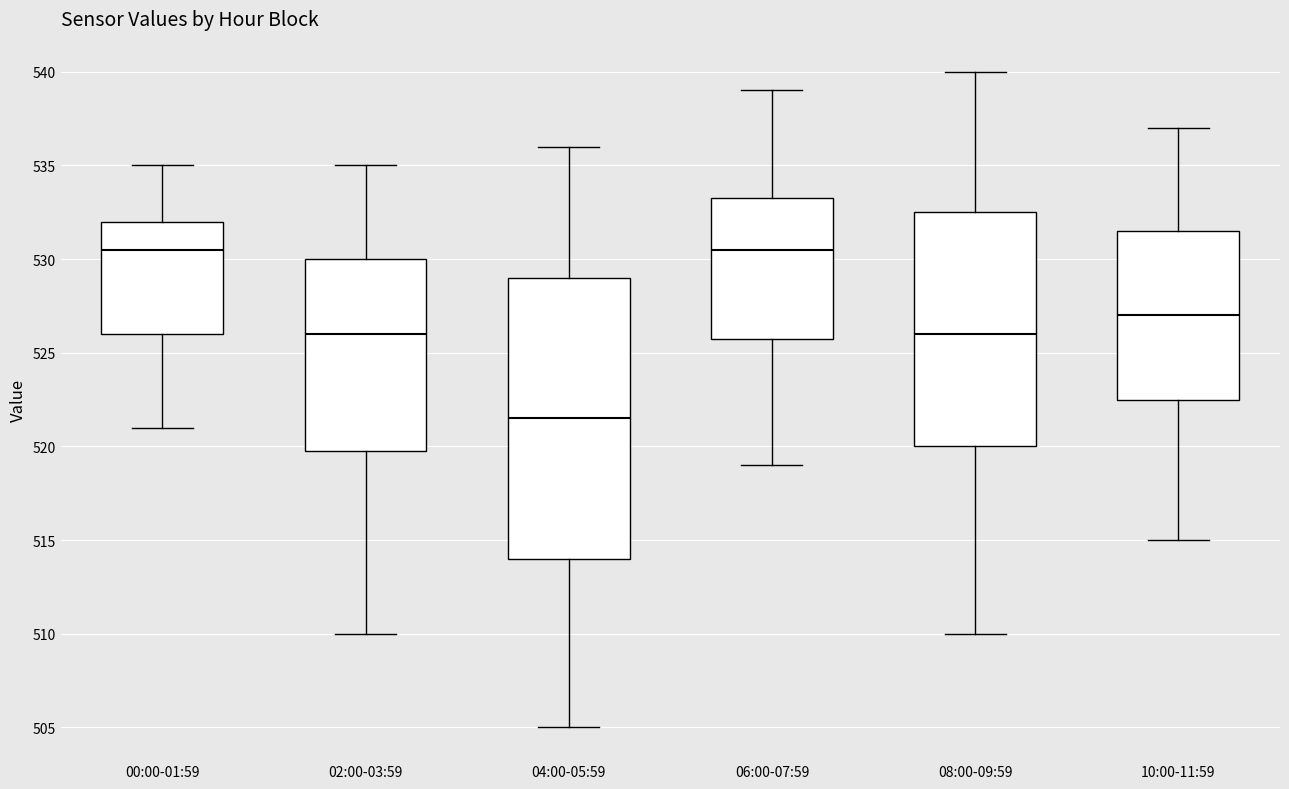

Comparing the boxes themselves (not the whiskers), which one is the tallest?

04:00-05:59